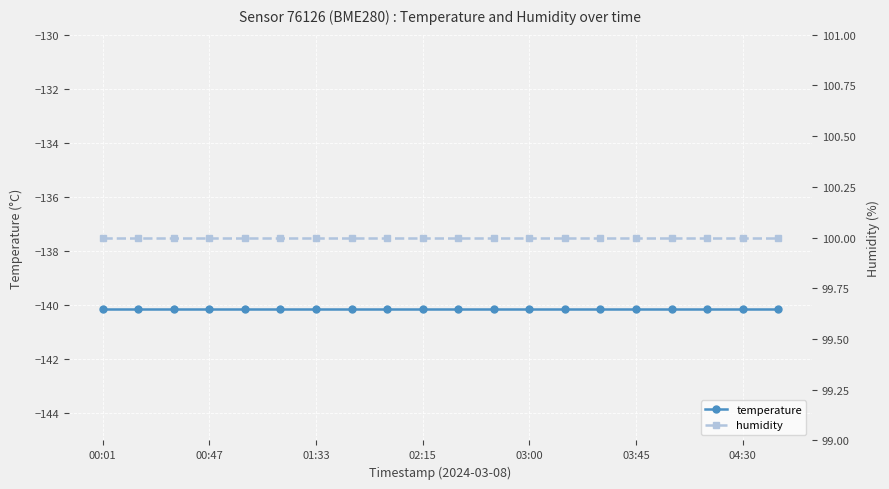

The value of humidity at 03:45 is 46.0. True or false?

False